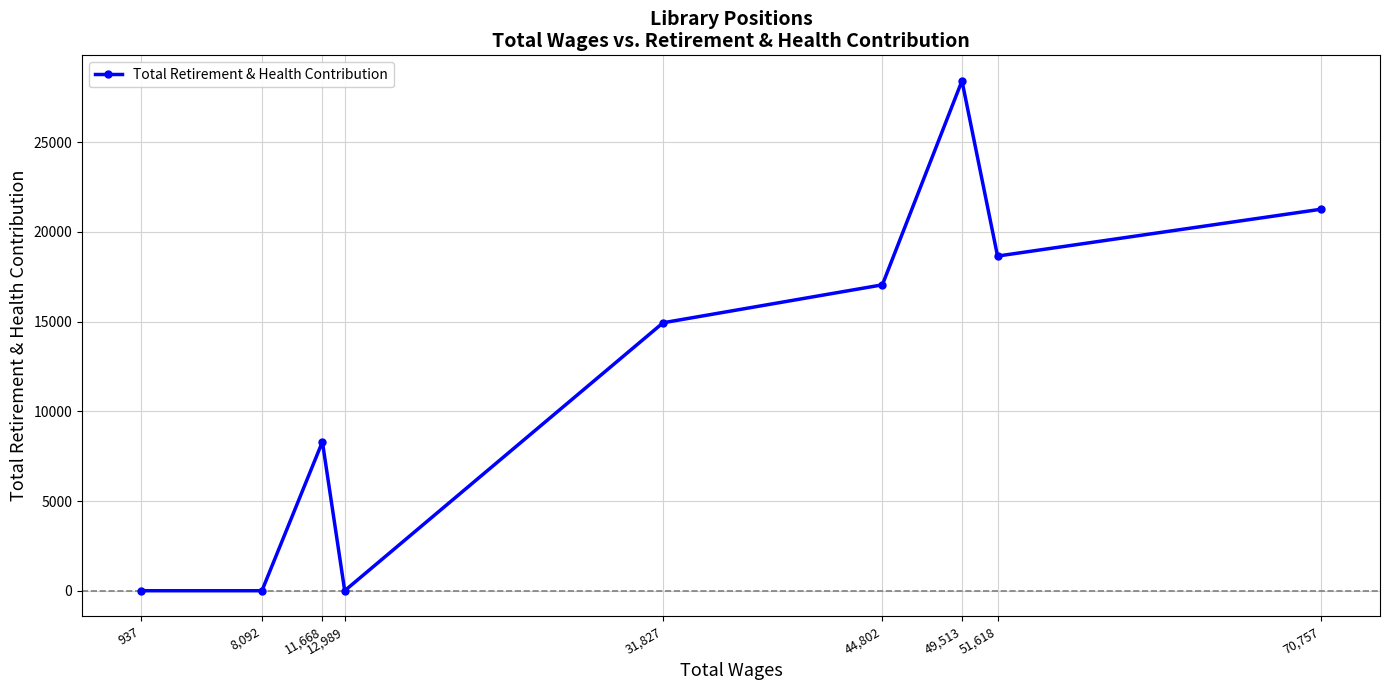

Is it true that the value at 51,618 is 18658?

True